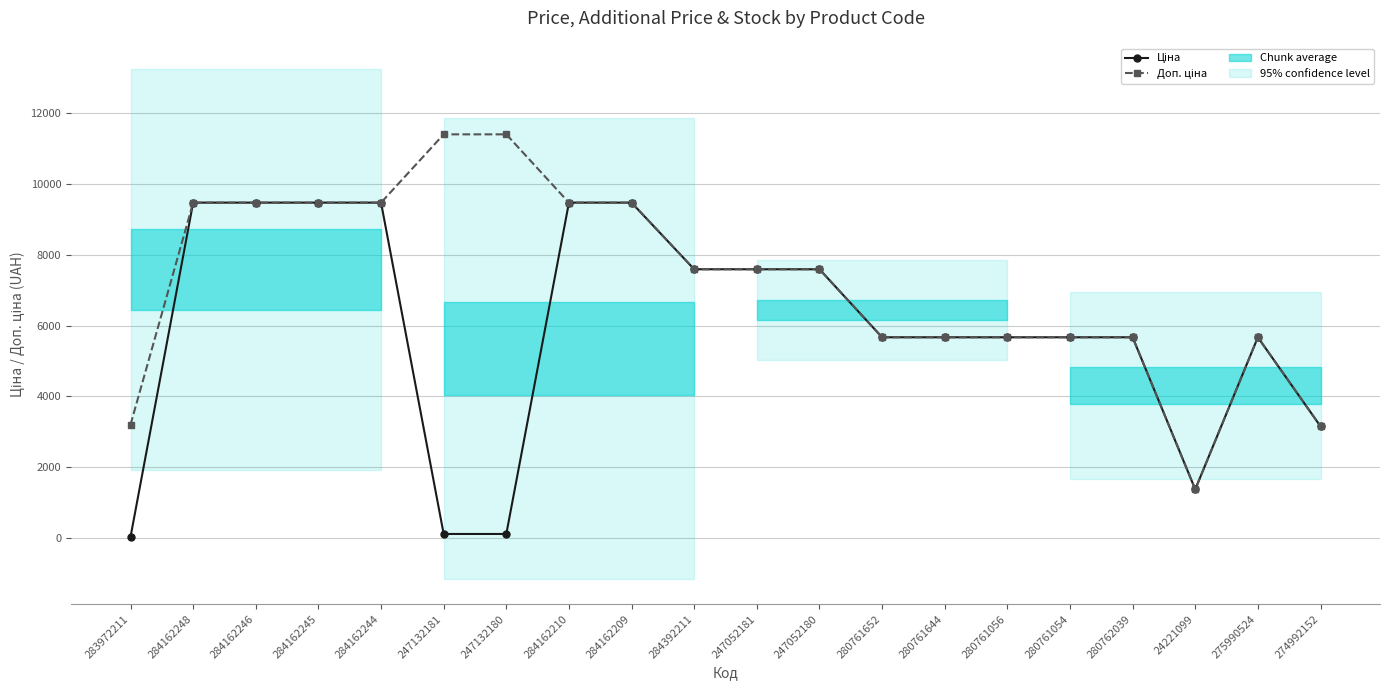

What is the label of the 17th point from the left?

280762039